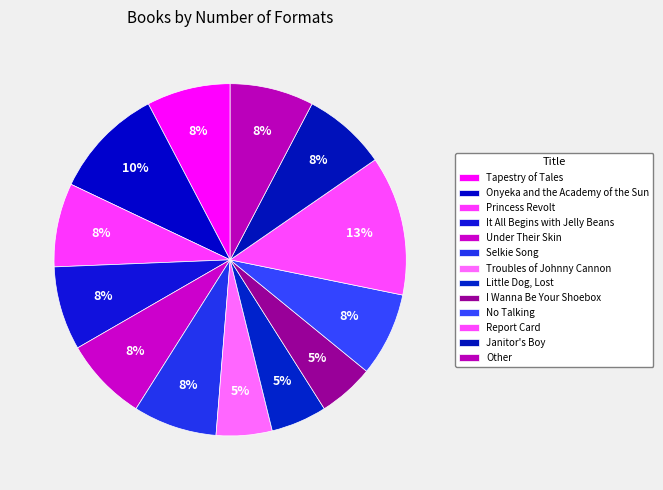

To the nearest percent, what percentage of the pie is Princess Revolt?

8%